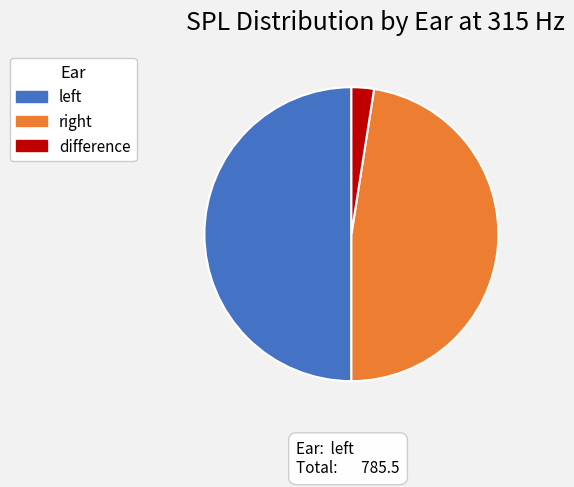

Rank the categories by value from highest to lowest.

left, right, difference